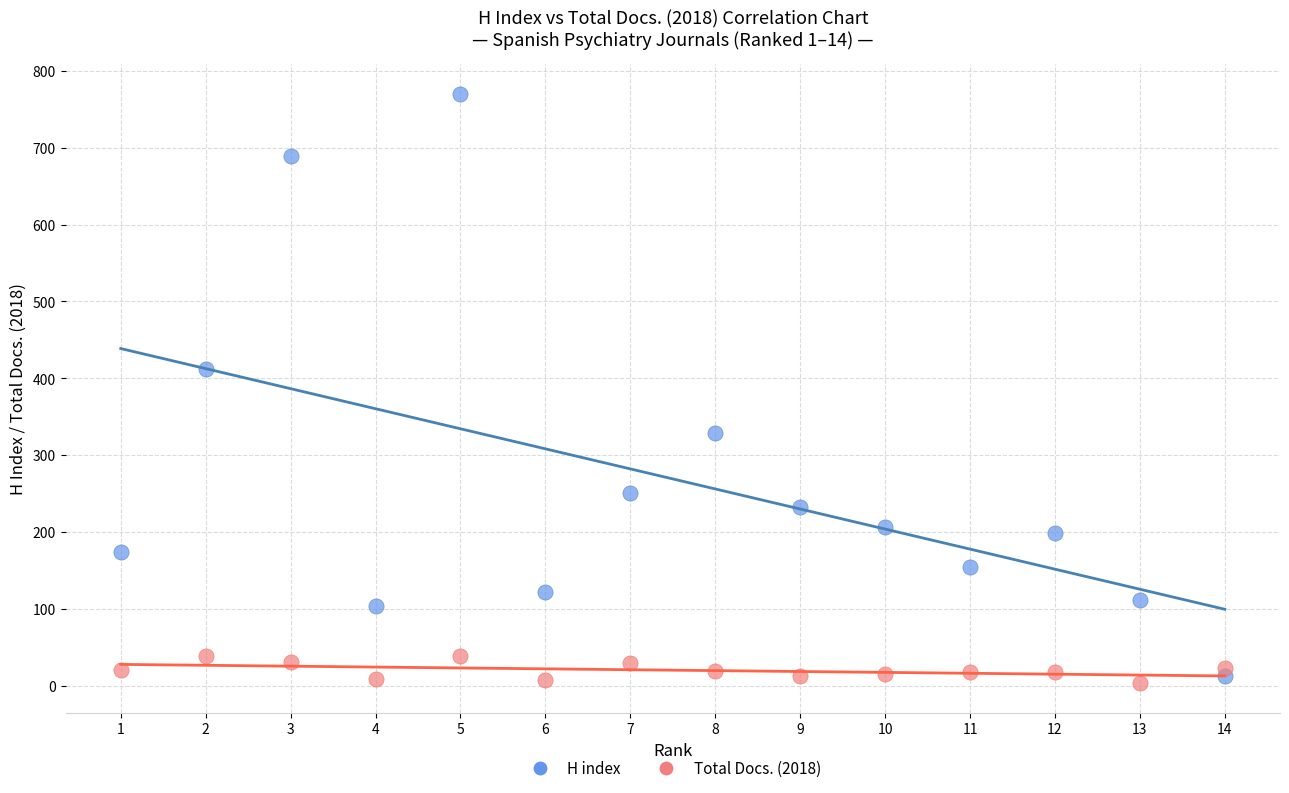

Which series reaches the minimum Y coordinate?

Total Docs. (2018)